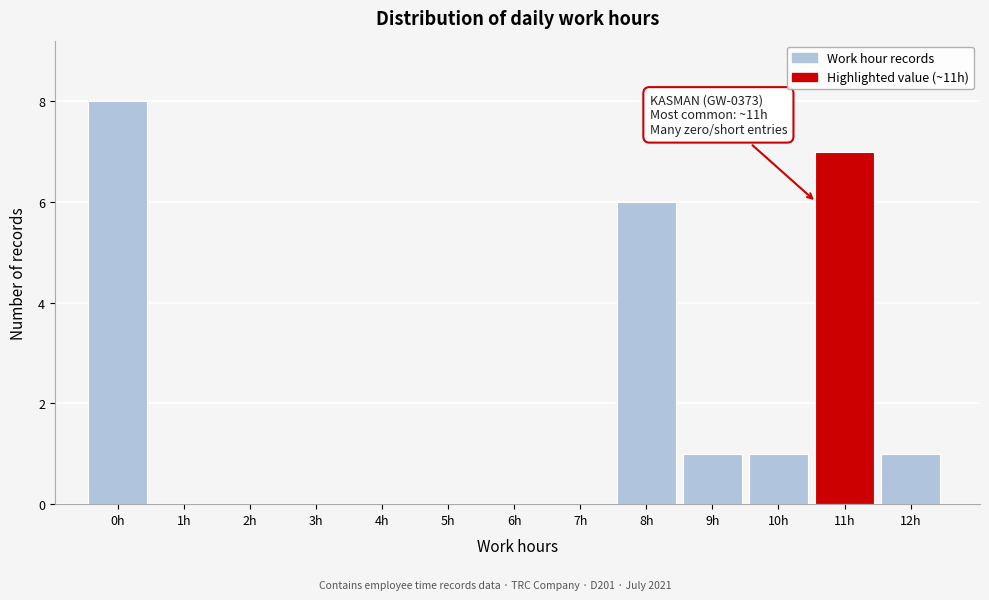

Reading left to right, transcribe all the data shown in this chart.

0h=8	1h=0	2h=0	3h=0	4h=0	5h=0	6h=0	7h=0	8h=6	9h=1	10h=1	11h=7	12h=1